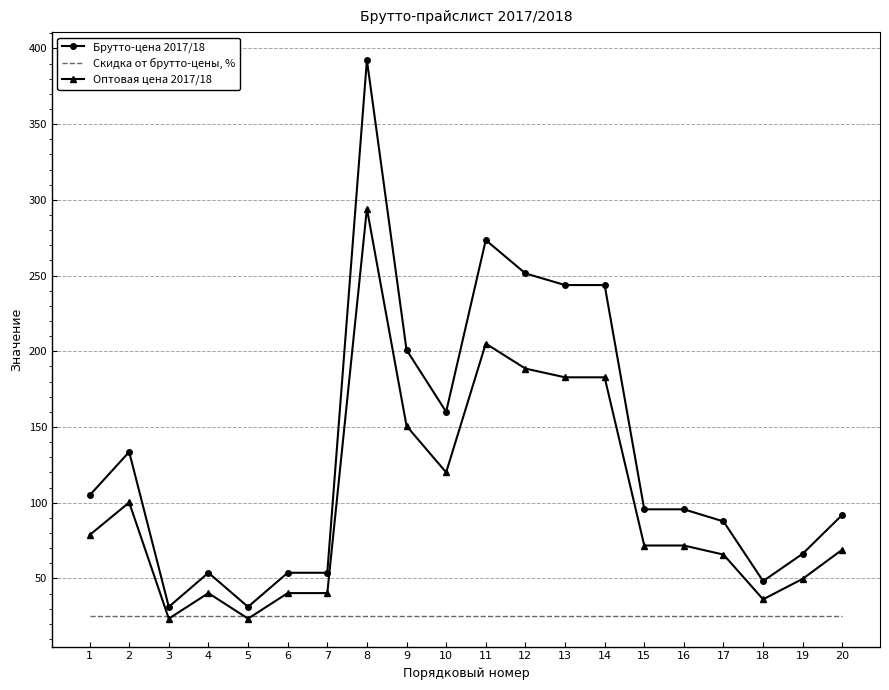

Rank the series by their maximum value, from highest to lowest.

Брутто-цена 2017/18, Оптовая цена 2017/18, Скидка от брутто-цены, %